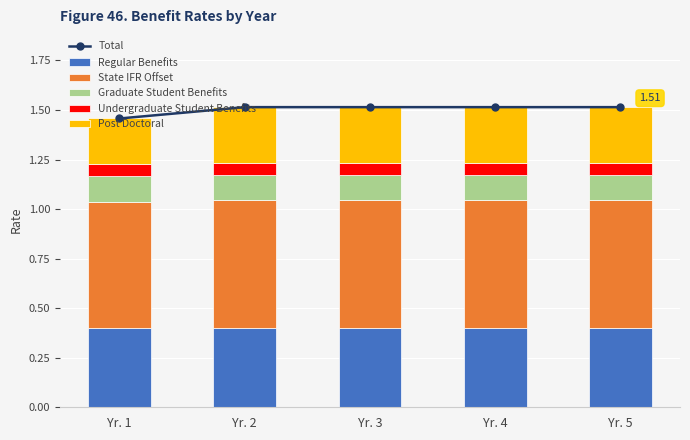

What is the spread (max minus min) of values at Yr. 5?

1.5